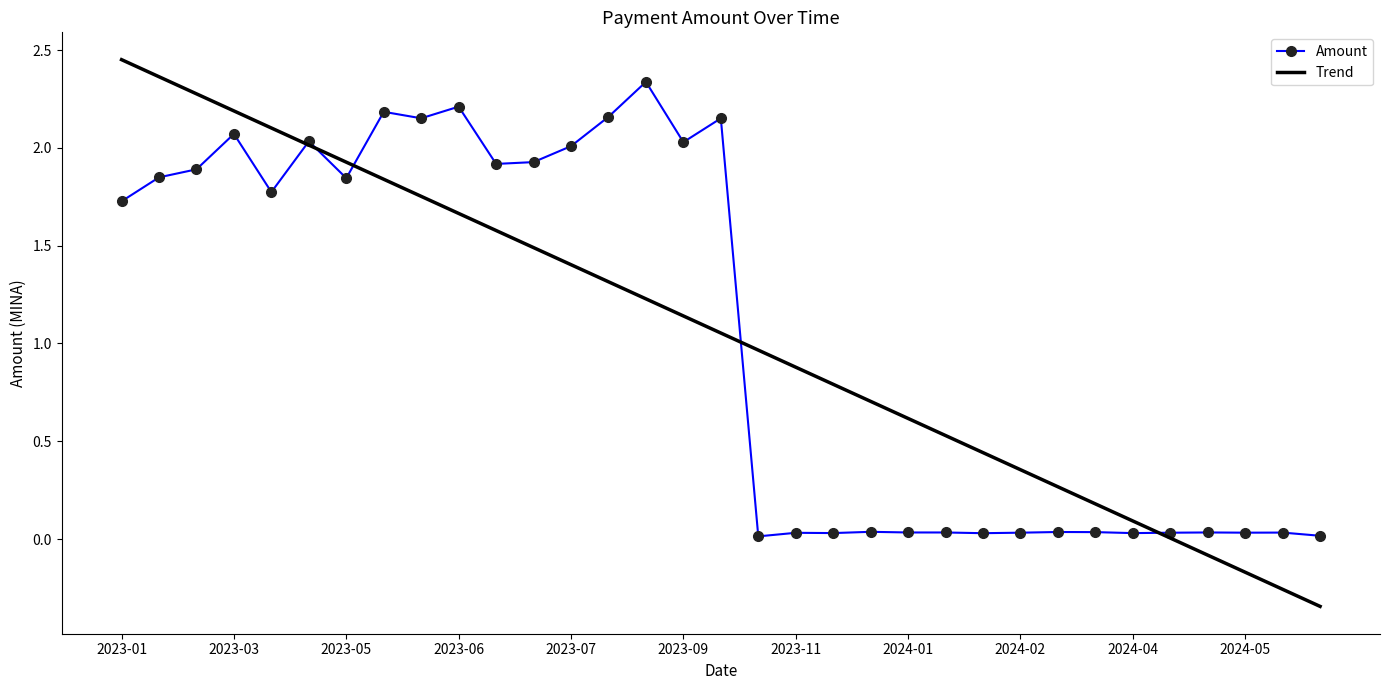

Where does the Trend series first go above 1?

2023-01